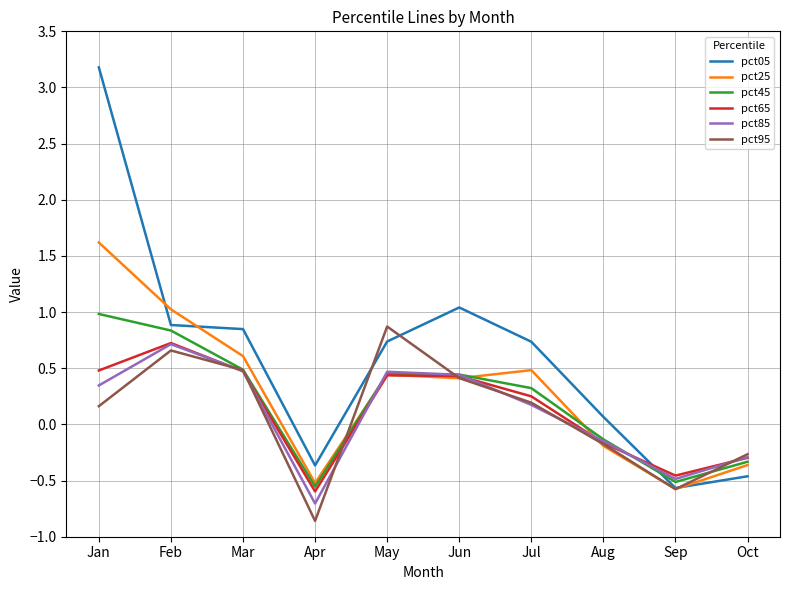

How many intersections are there between pct85 and pct05?

1